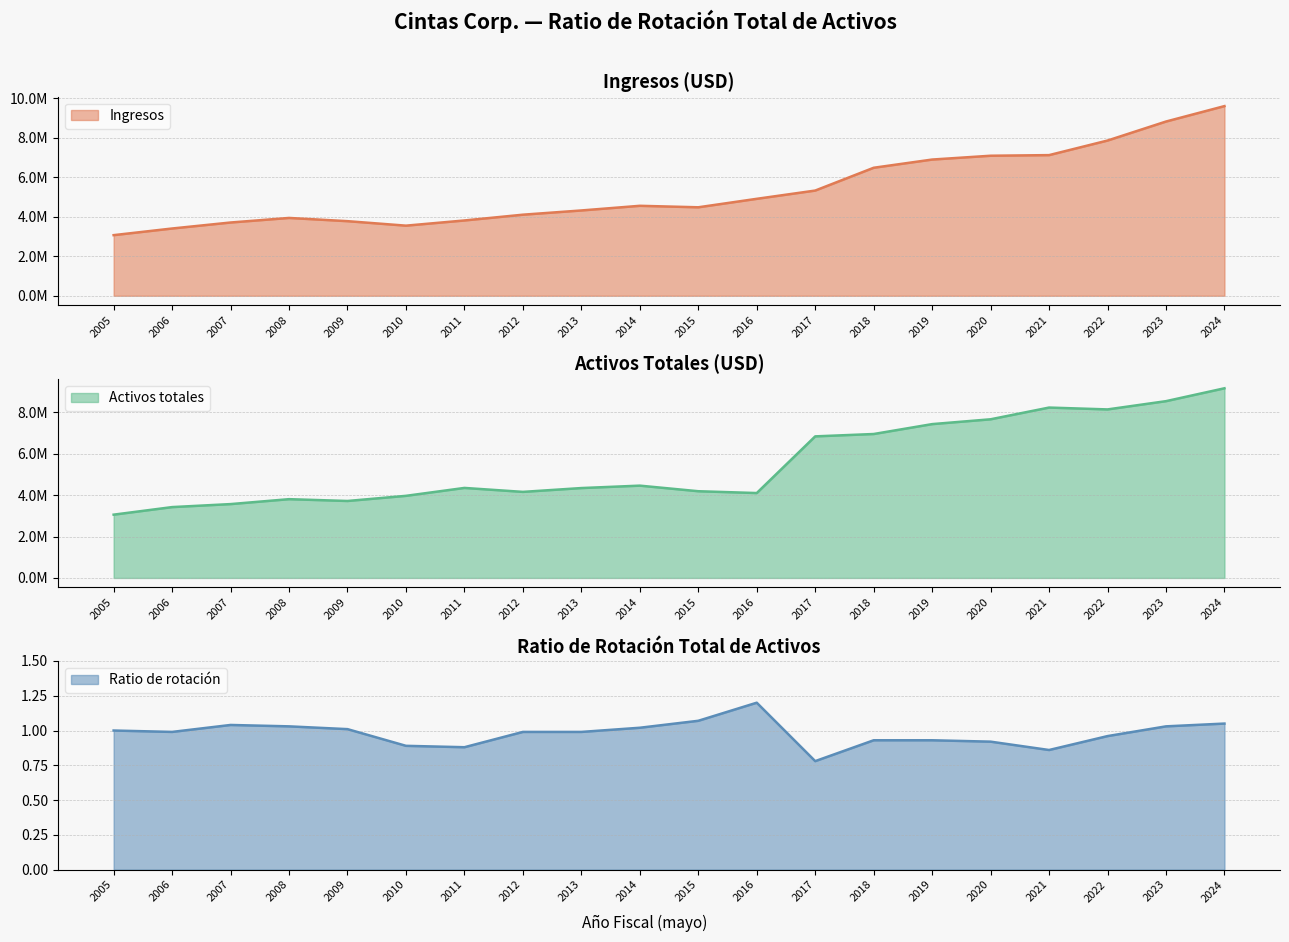

Rank the series by their maximum value, from highest to lowest.

Ingresos, Activos totales, Ratio de rotación